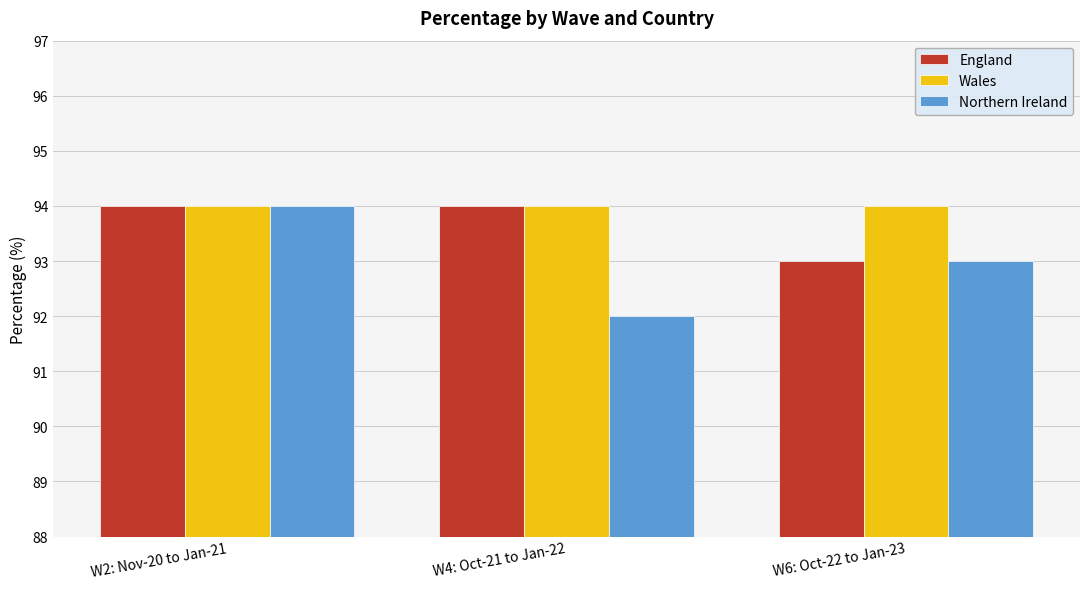

Which series has the largest total across all categories?

Wales